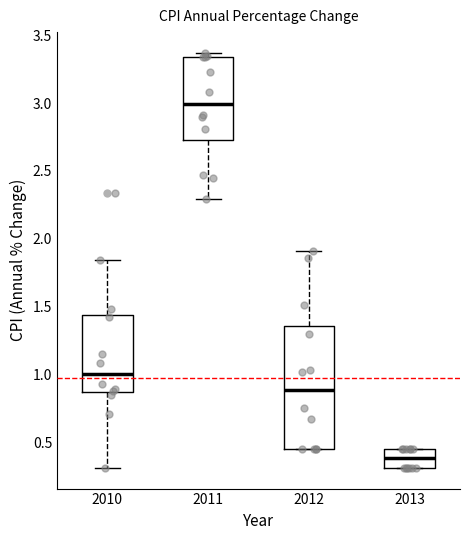

Comparing the boxes themselves (not the whiskers), which one is the tallest?

2012